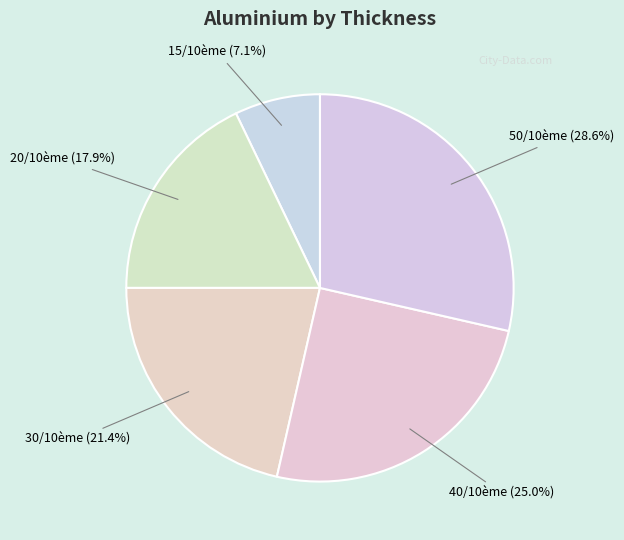

Is the sum of 40/10ème and 15/10ème greater than half?

No